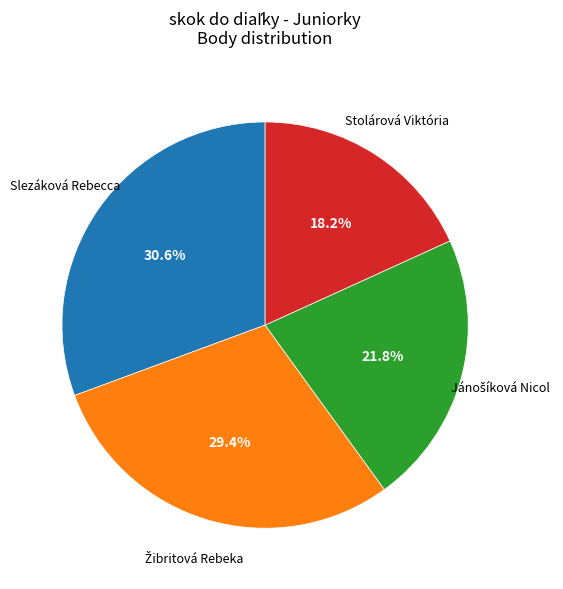

To the nearest percent, what percentage of the pie is Stolárová Viktória?

18%